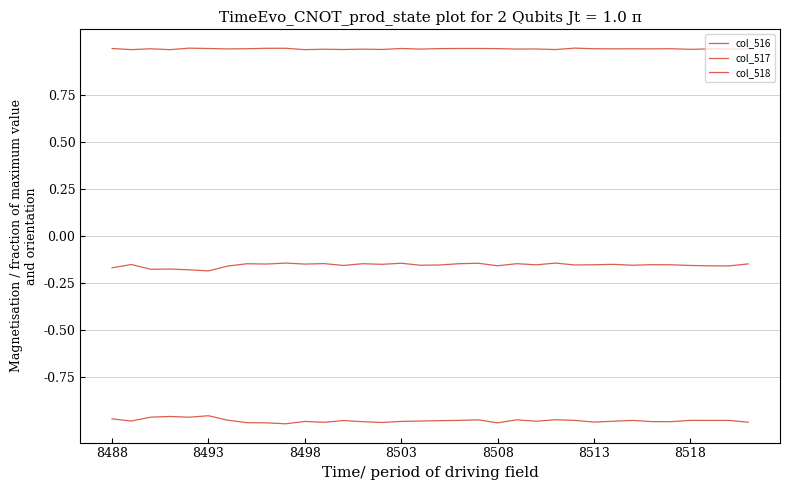

Does the chart display data point markers on the line(s)?

No